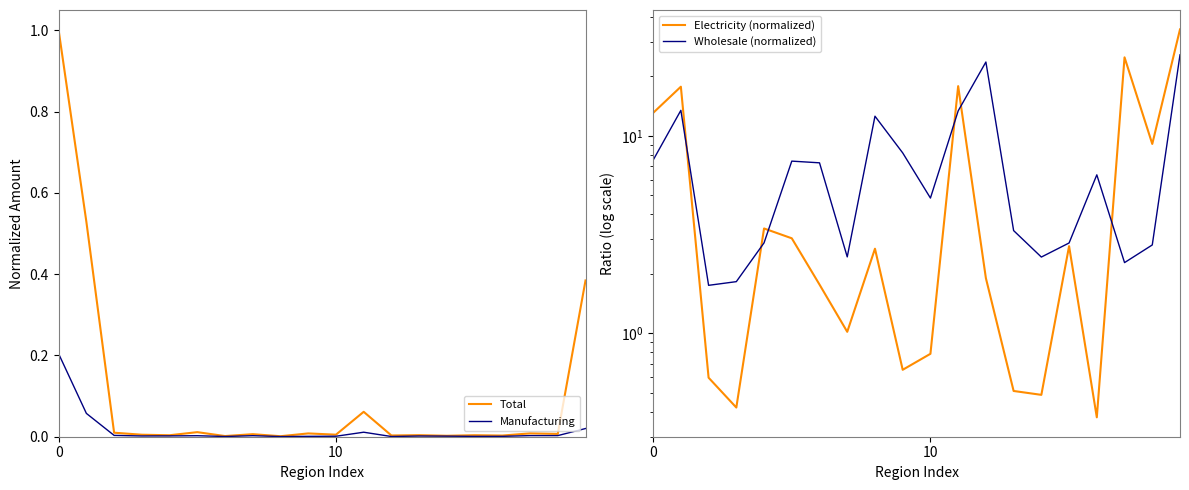

The Total series shows 0.0 at 5. True or false?

False